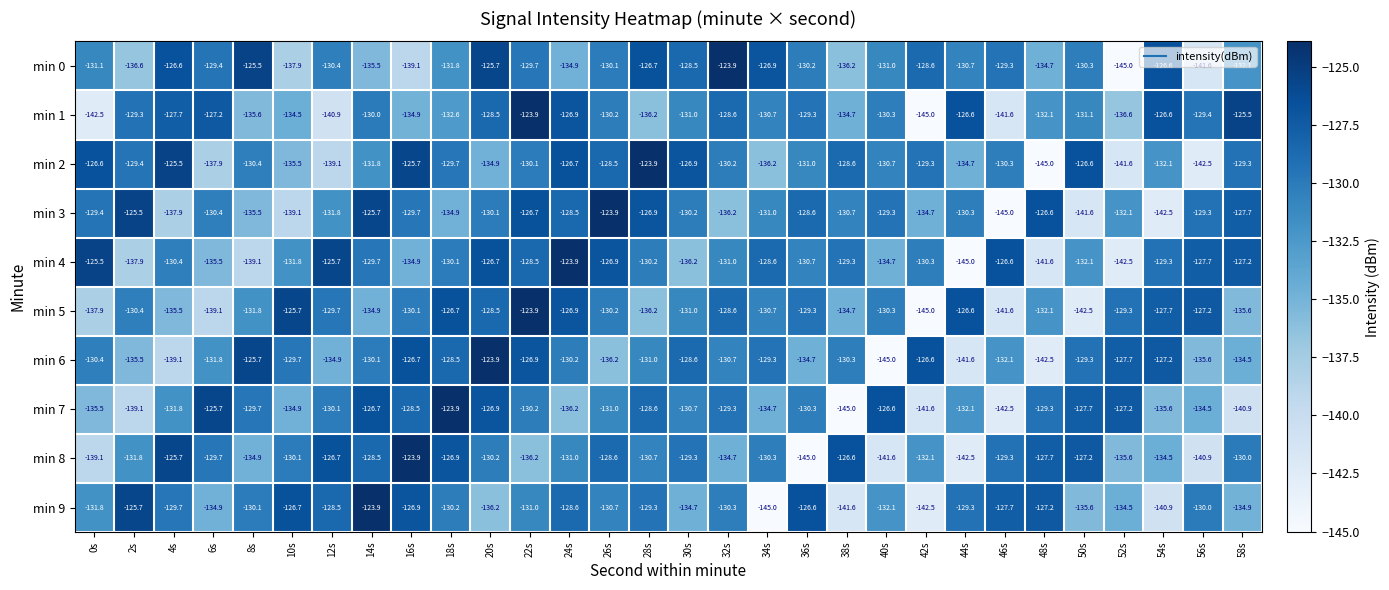

What is the total value across all series at 50s?

-1324.0